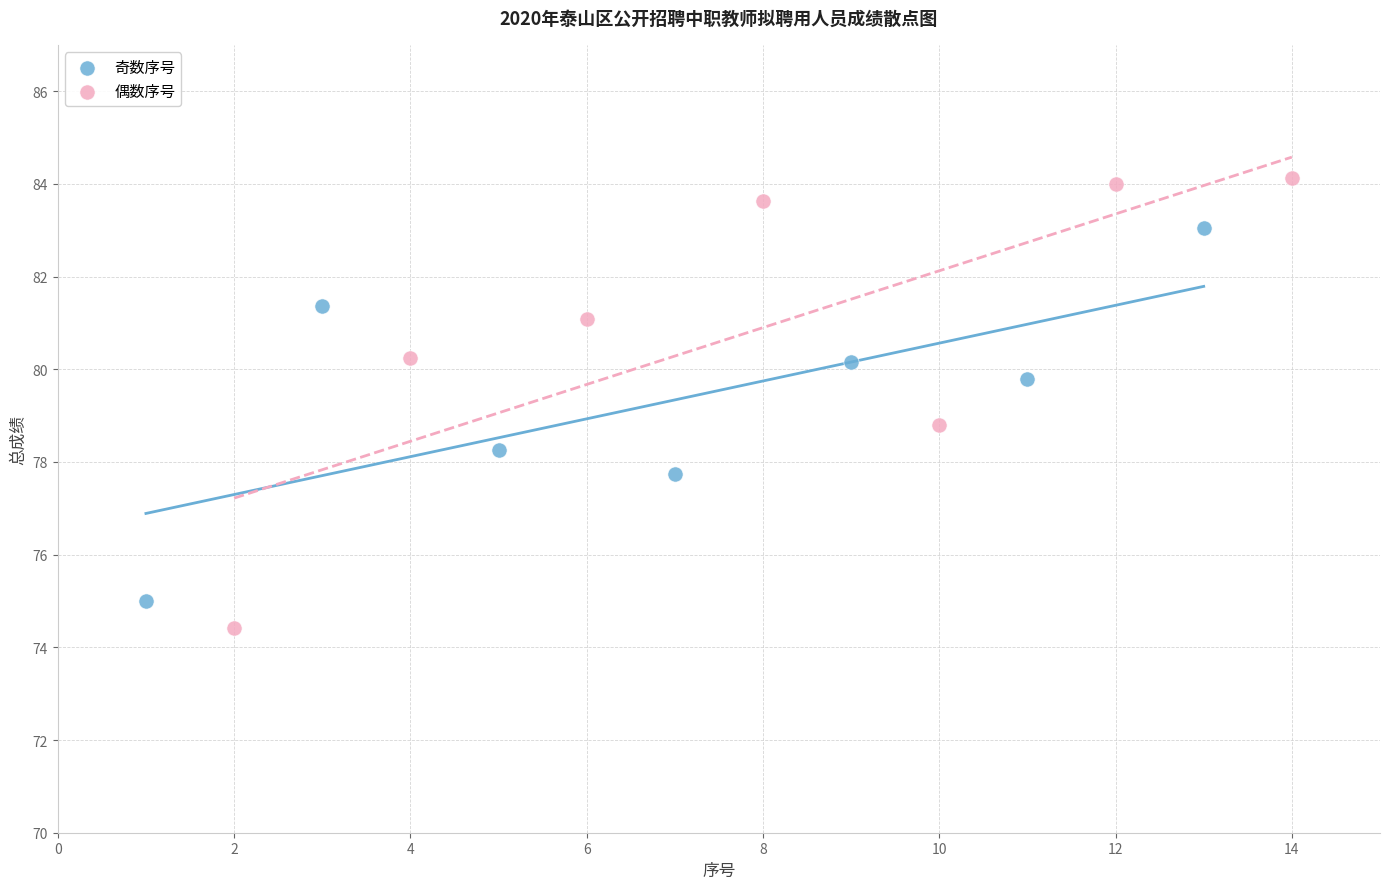

What are all the series names shown in the legend?

奇数序号, 偶数序号